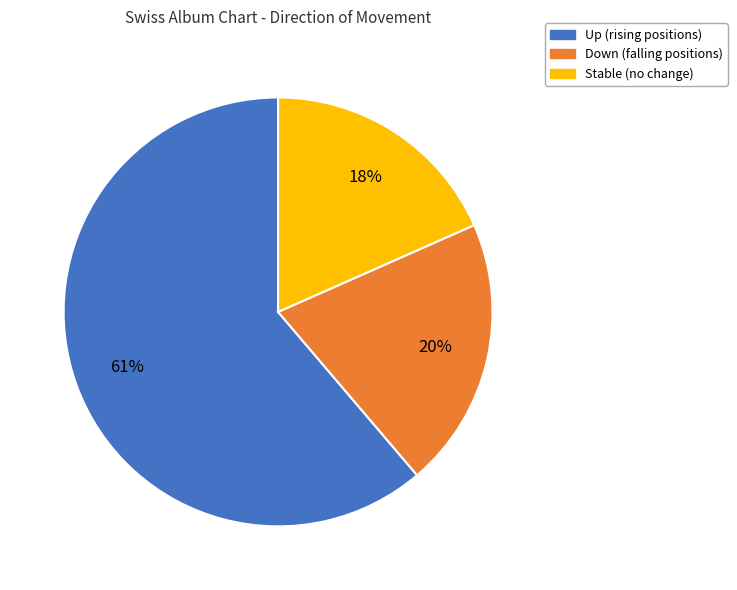

To the nearest percent, what is the difference between the largest and smallest slice percentages?

43%